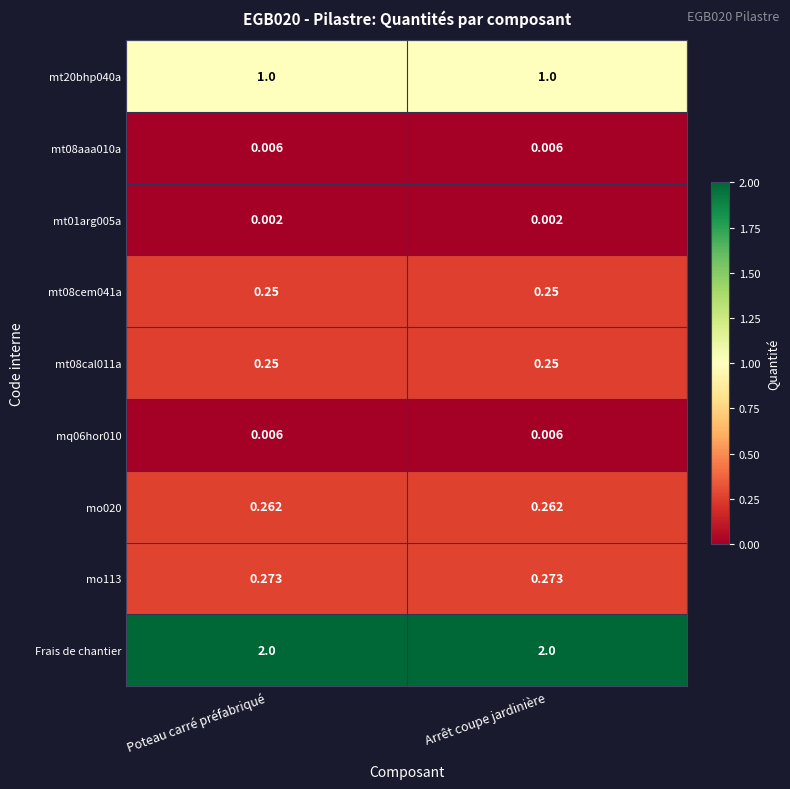

What is the spread (max minus min) of values at Arrêt coupe jardinière?

2.0